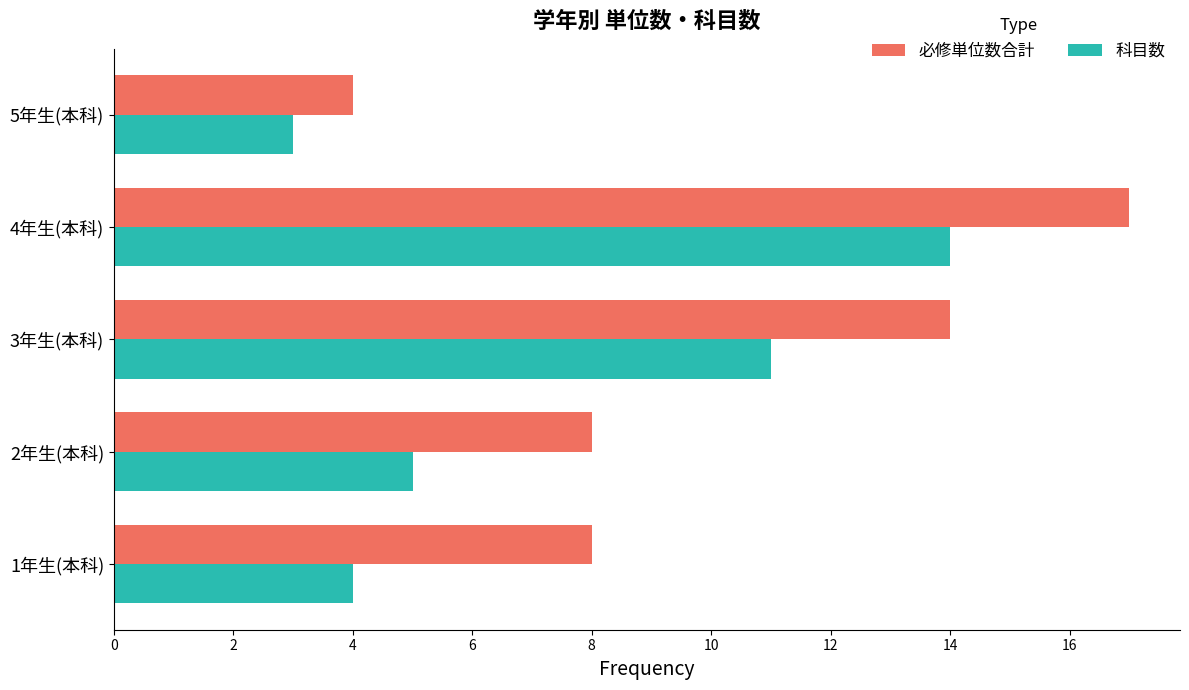

True or false: 科目数 has a value of 4 at 1年生(本科).

True